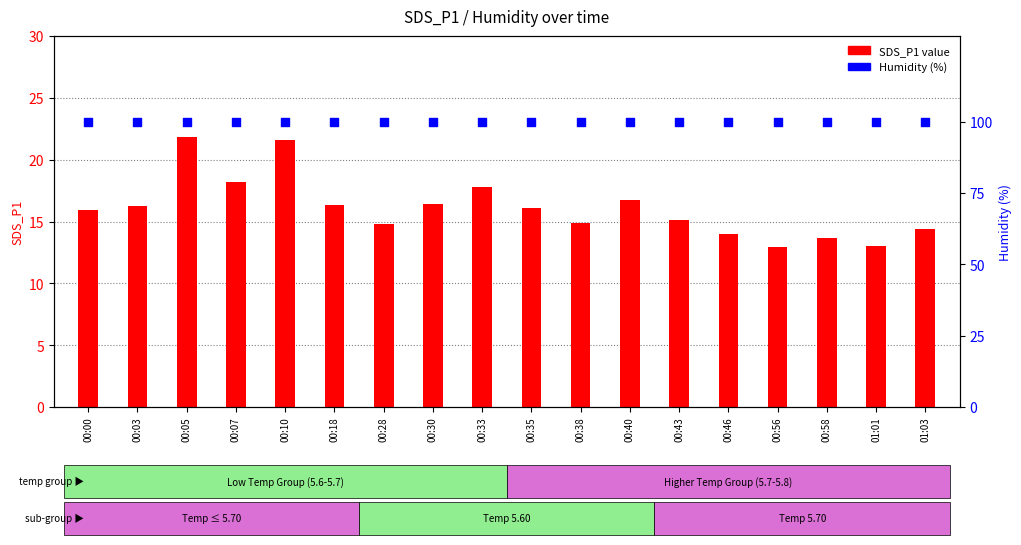

At how many categories does at least one series exceed 71?

18